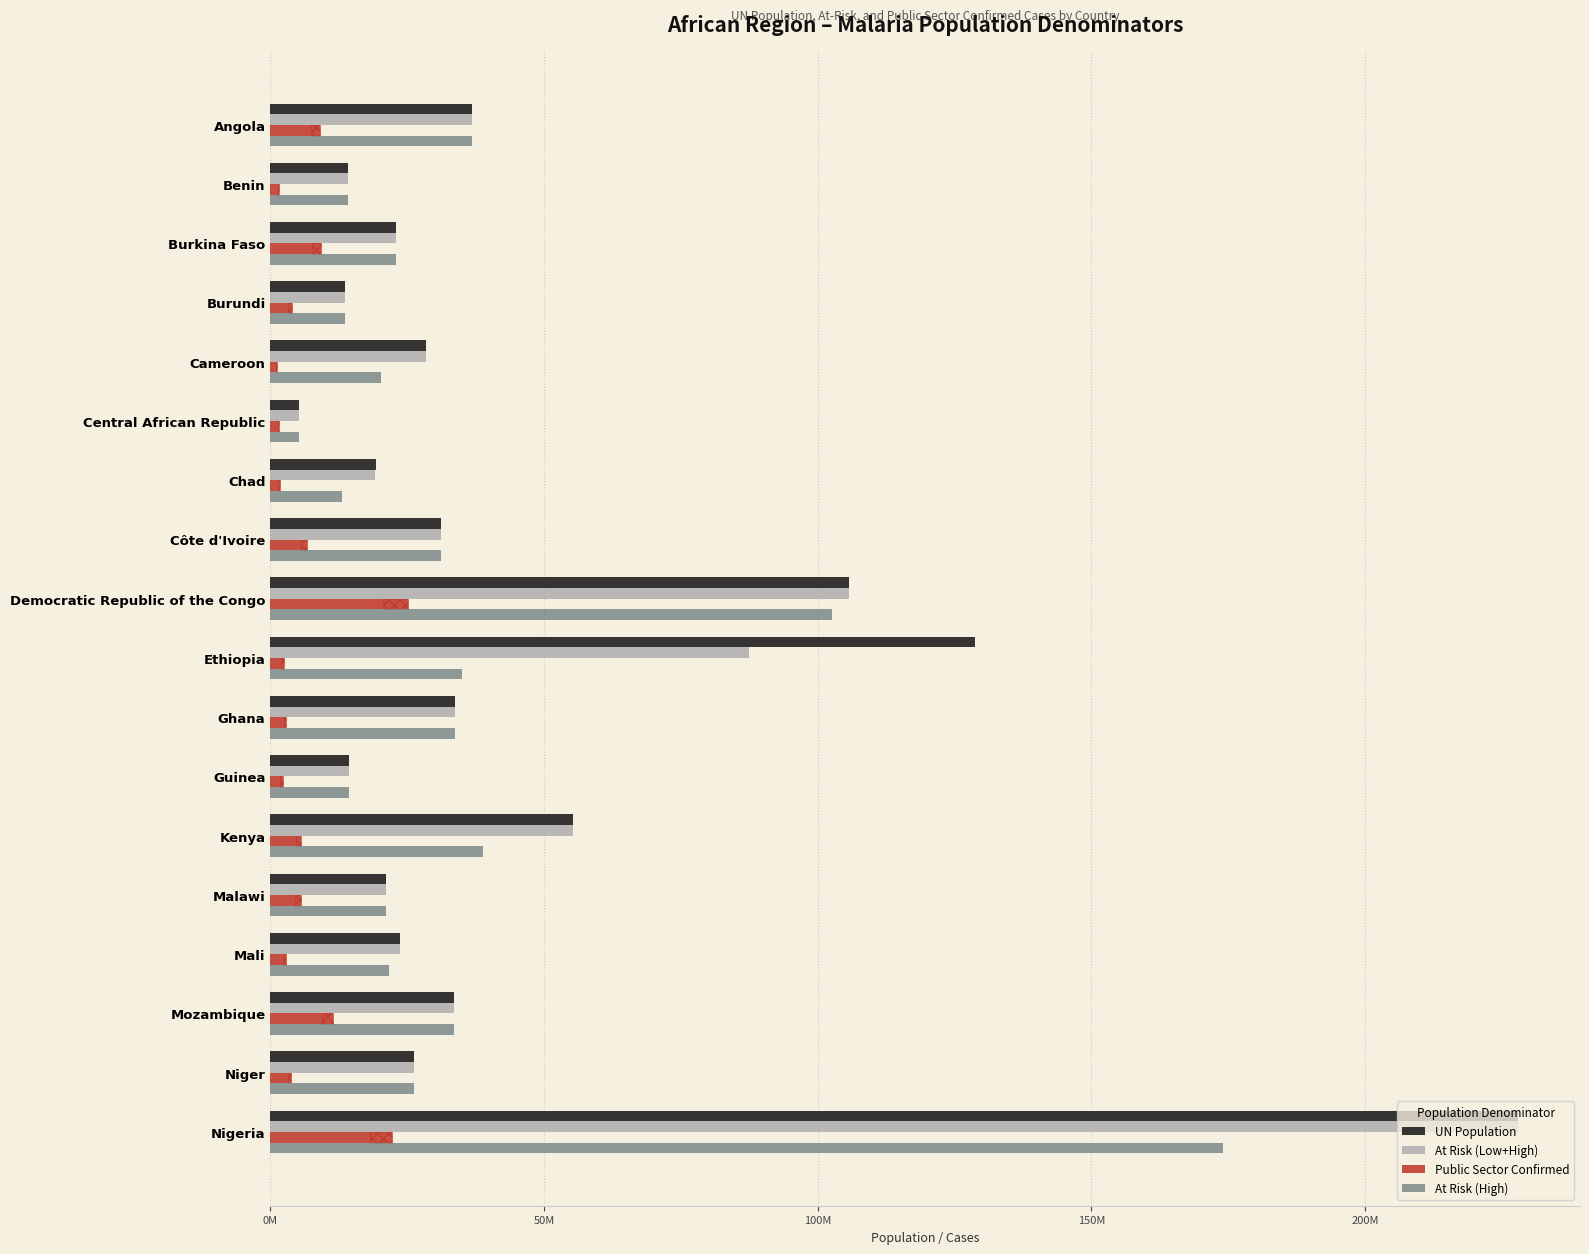

Reading left to right, list all the values displayed in this chart.

UN Population: 36749906	14111034	23025776	13689449	28372687	5152420	19319064	31165654	105789731	128691692	33787914	14405468	55339002	21104482	23769127	33635160	26159867	227882945
At Risk (Low+High): 36749906	14111034	23025776	13689449	28372687	5152420	19107520	31165654	105789731	87510350	33787914	14405468	55339002	21104482	23769127	33635160	26159867	227882945
Public Sector Confirmed: 8995776	1653919	9299763	3885604	1264235	1596796	1697679	6778203	25164969	2414584	2929729	2231561	5619026	5570050	2875640	11441134	3824800	22268235
At Risk (High): 36749906	14111034	23025776	13689449	20144608	5152420	13012356	31165654	102616039	35004140	33787914	14405468	38845212	21104482	21666035	33635160	26159867	174052436